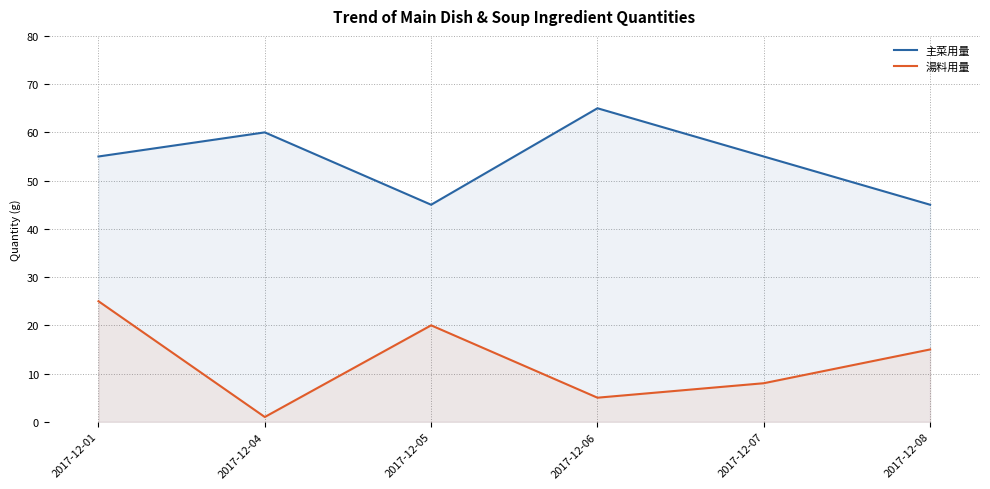

True or false: 主菜用量 and 湯料用量 cross at least once.

False